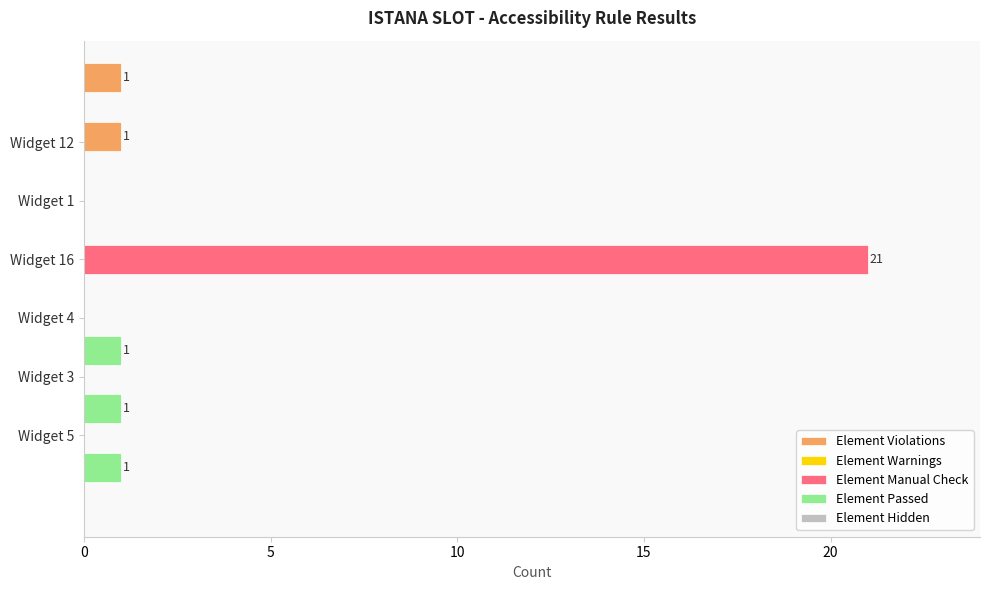

Are the bars horizontal?

Yes